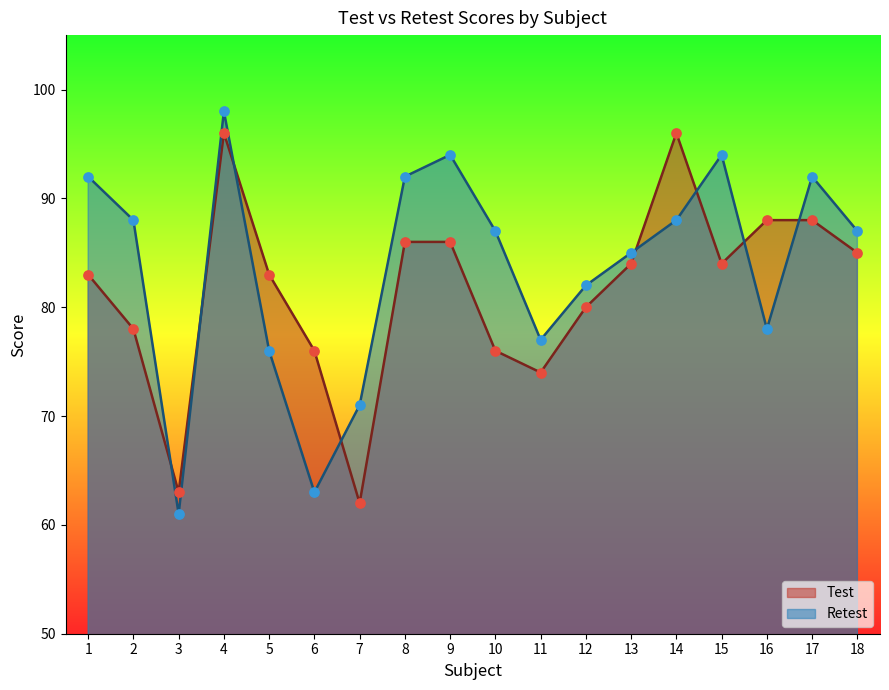

At which category is the sum across all series the highest?

4